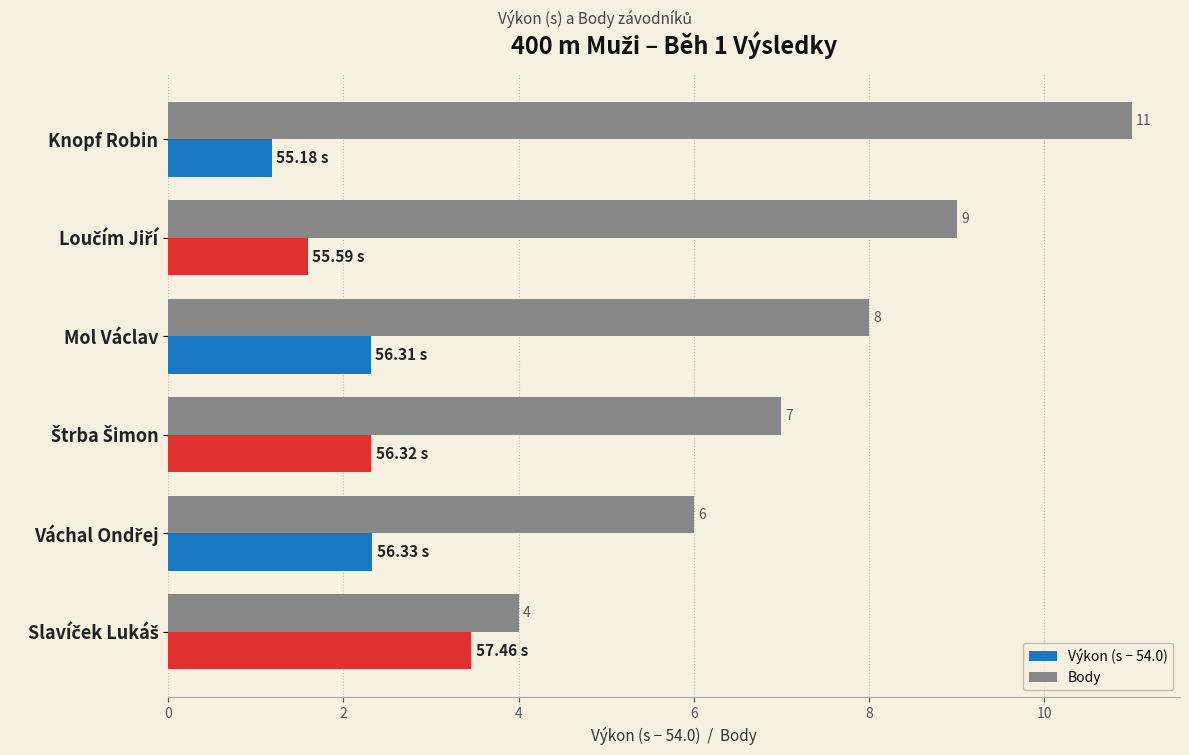

Which series has the widest spread of values?

Body